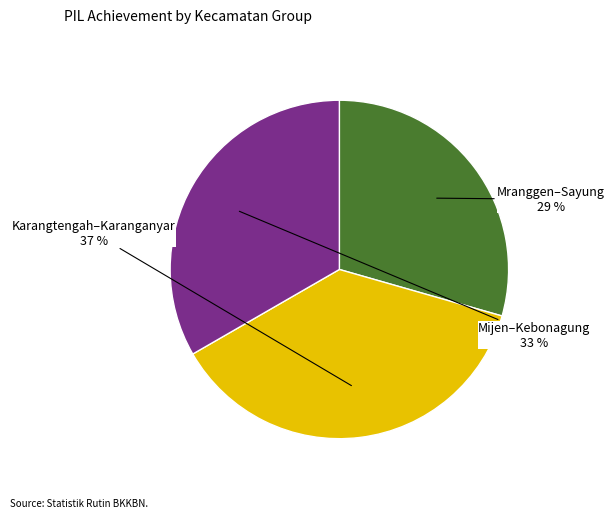

Is there any slice that represents more than half of the pie?

No